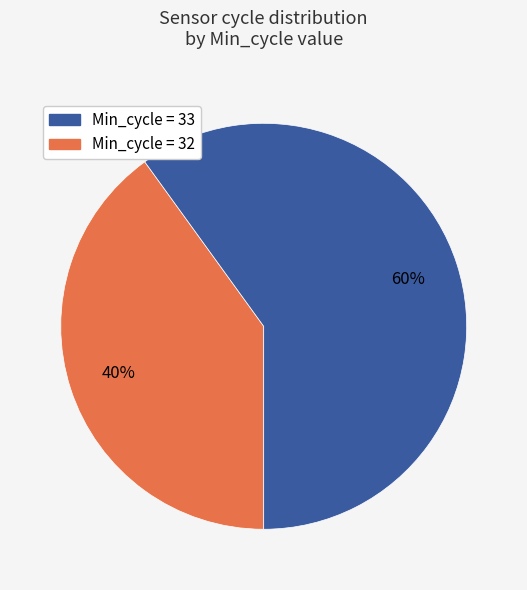

Is there a majority slice in this chart?

Yes